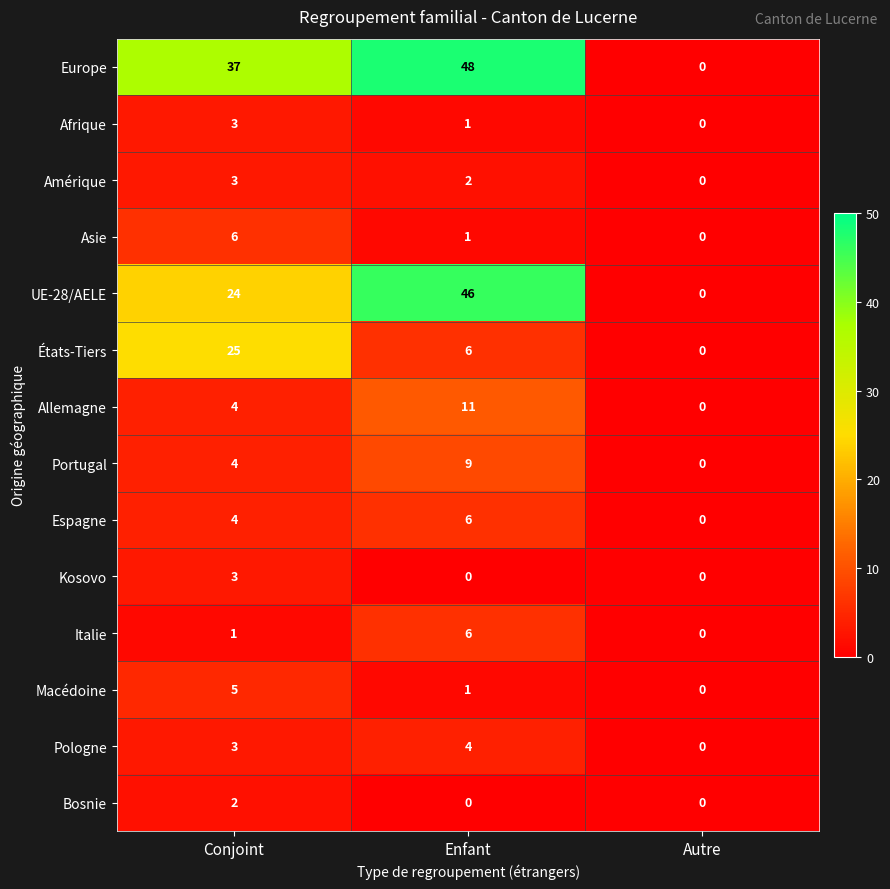

What is the greatest value displayed?

48